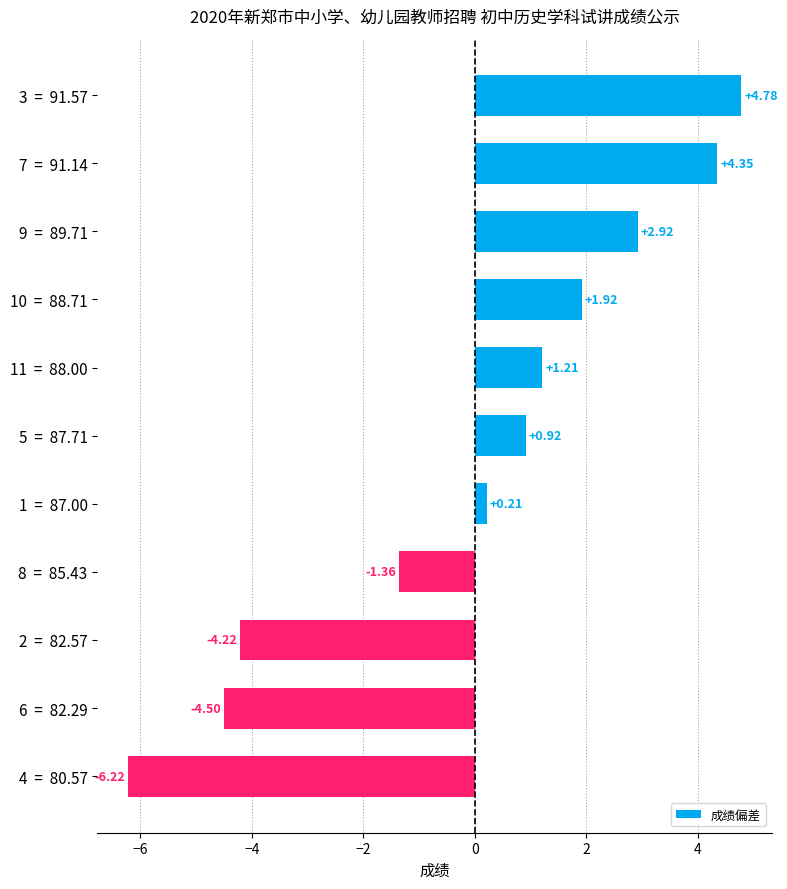

What is the greatest value displayed?

4.8